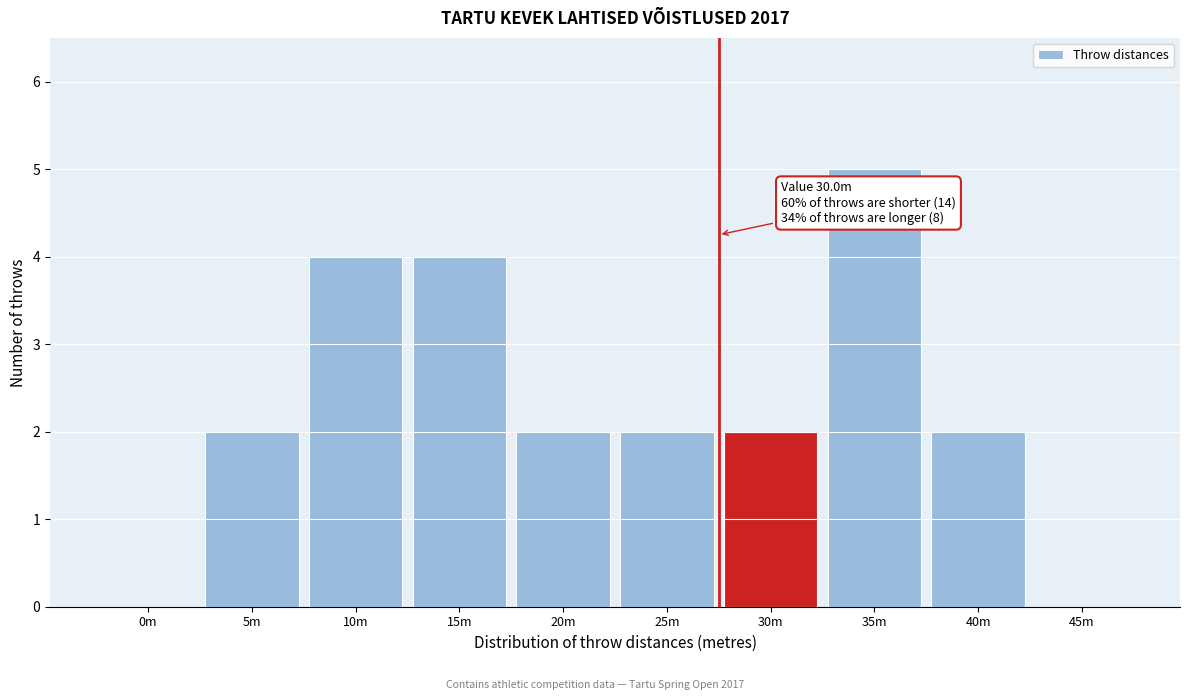

Which label corresponds to the largest value in the chart?

35m